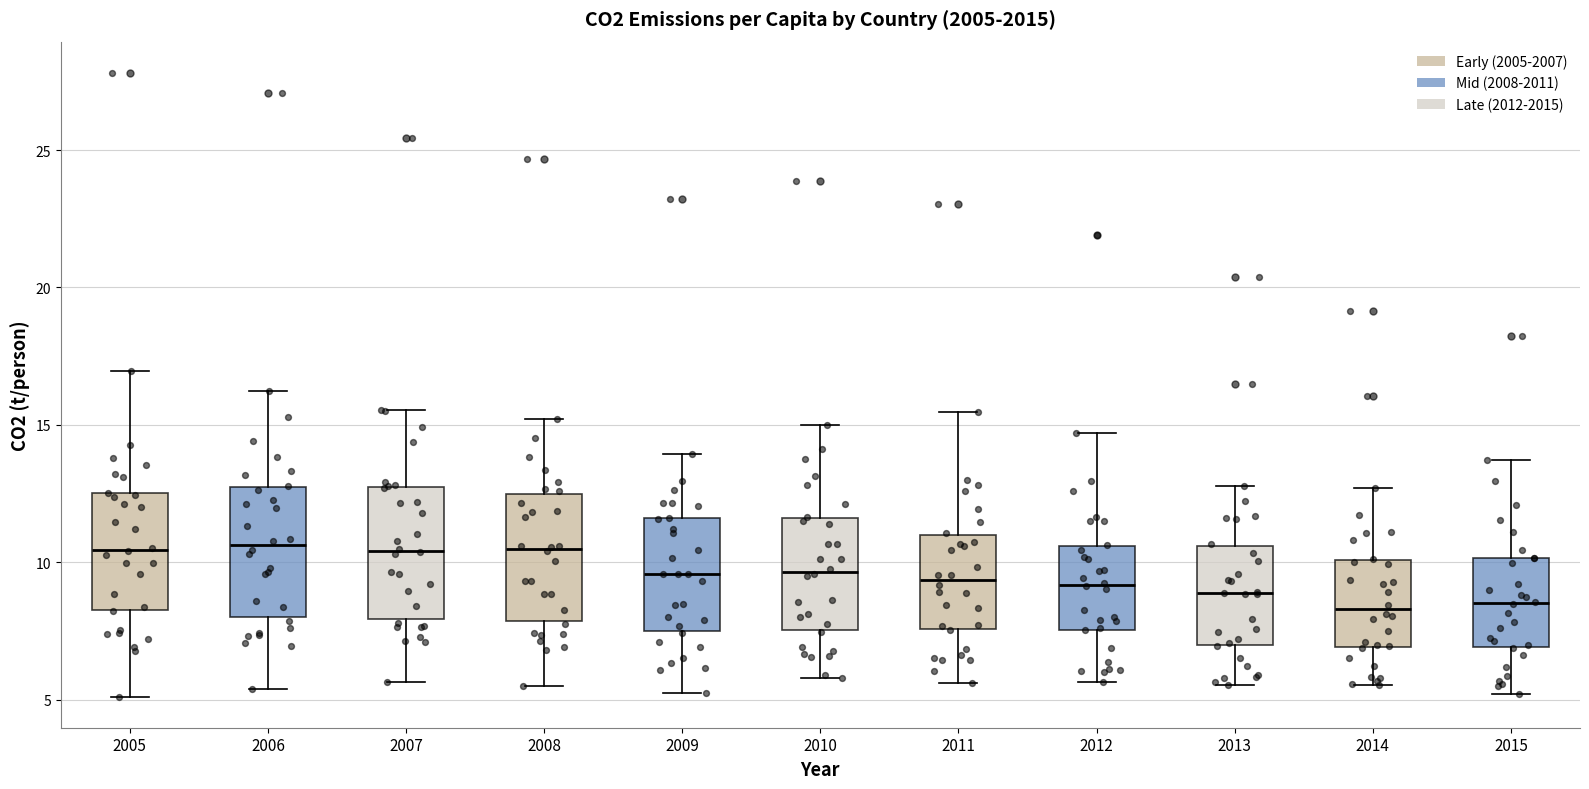

Reading left to right, read every box against the y-axis: the position of its median line, the range the box covers, and the ends of its whiskers. The values are not printed on the chart, so give them approximately, as read against the axis.

2005: median 10.5, box 8.5 to 12.5, whiskers 5.0 to 17.0
2006: median 10.5, box 8.0 to 12.5, whiskers 5.5 to 16.0
2007: median 10.5, box 8.0 to 12.5, whiskers 5.5 to 15.5
2008: median 10.5, box 8.0 to 12.5, whiskers 5.5 to 15.0
2009: median 9.5, box 7.5 to 11.5, whiskers 5.0 to 14.0
2010: median 9.5, box 7.5 to 11.5, whiskers 6.0 to 15.0
2011: median 9.5, box 7.5 to 11.0, whiskers 5.5 to 15.5
2012: median 9.0, box 7.5 to 10.5, whiskers 5.5 to 14.5
2013: median 9.0, box 7.0 to 10.5, whiskers 5.5 to 13.0
2014: median 8.5, box 7.0 to 10.0, whiskers 5.5 to 12.5
2015: median 8.5, box 7.0 to 10.0, whiskers 5.0 to 13.5